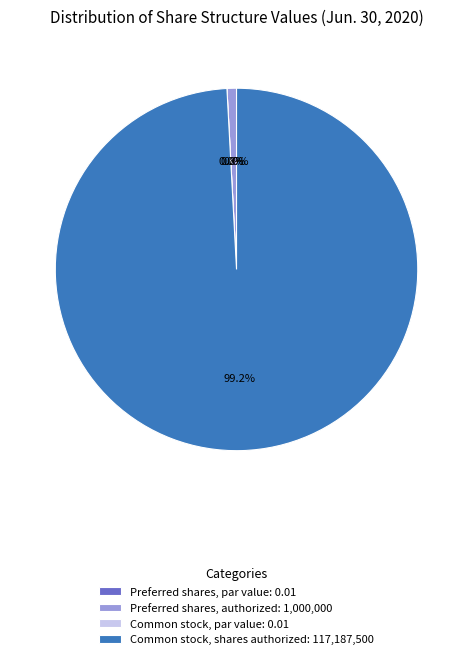

Is it true that Common stock, par value is 0% of the pie?

True